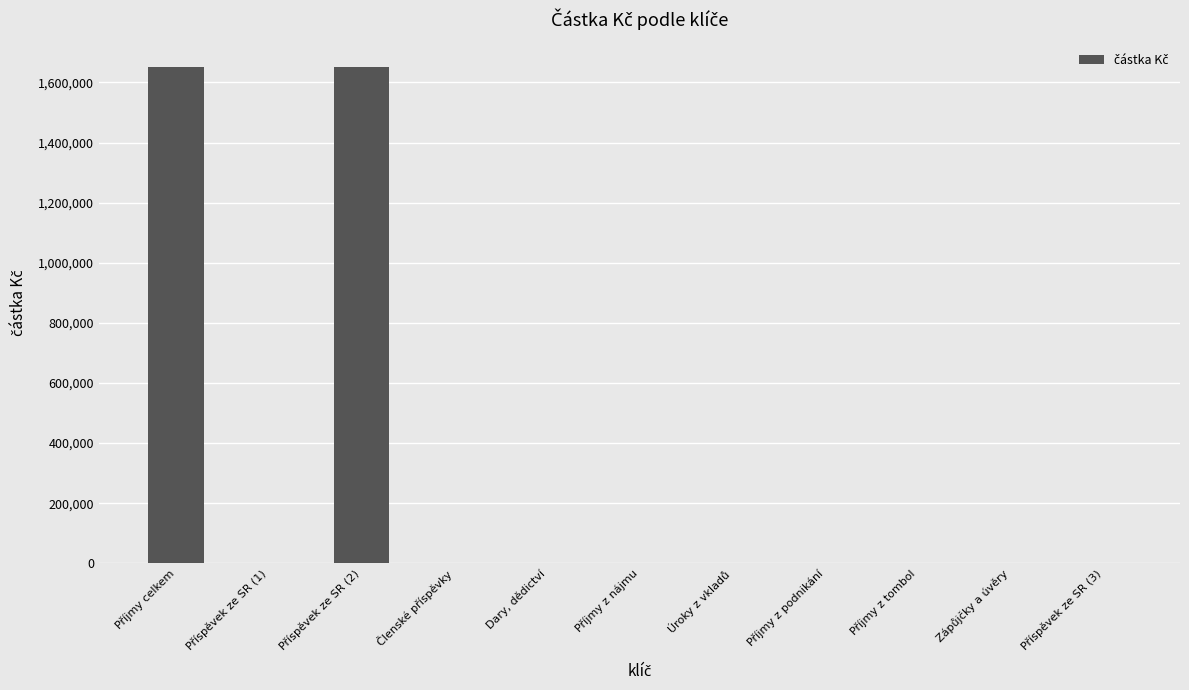

What is the maximum value shown in the chart?

1650000